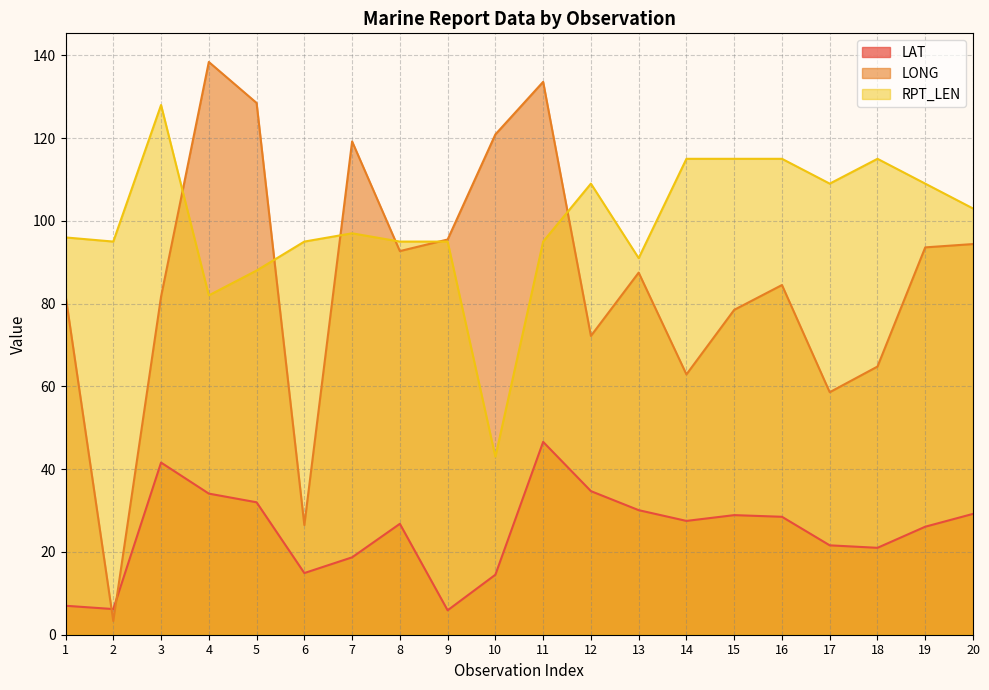

The RPT_LEN series shows 34.8 at 13. True or false?

False